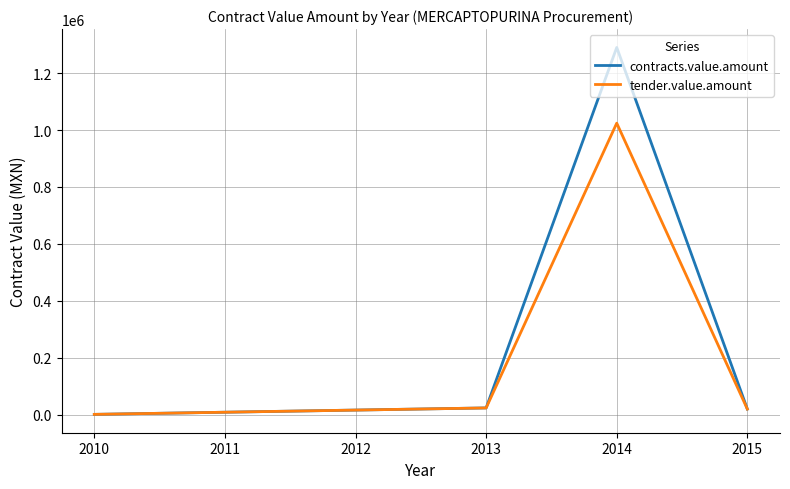

Where does the contracts.value.amount series first go above 23193?

2013